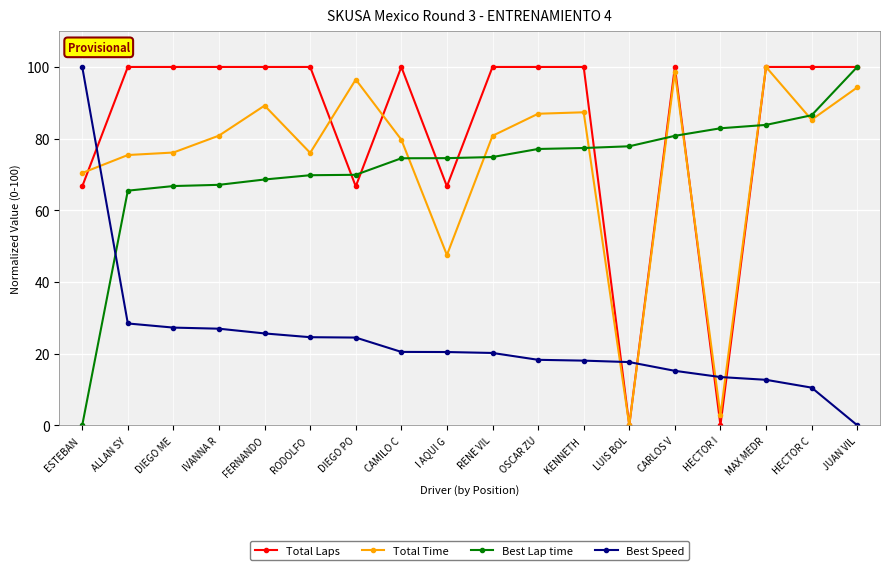

At I AQUI G, list the series in order from largest to smallest.

Best Lap time, Total Laps, Total Time, Best Speed